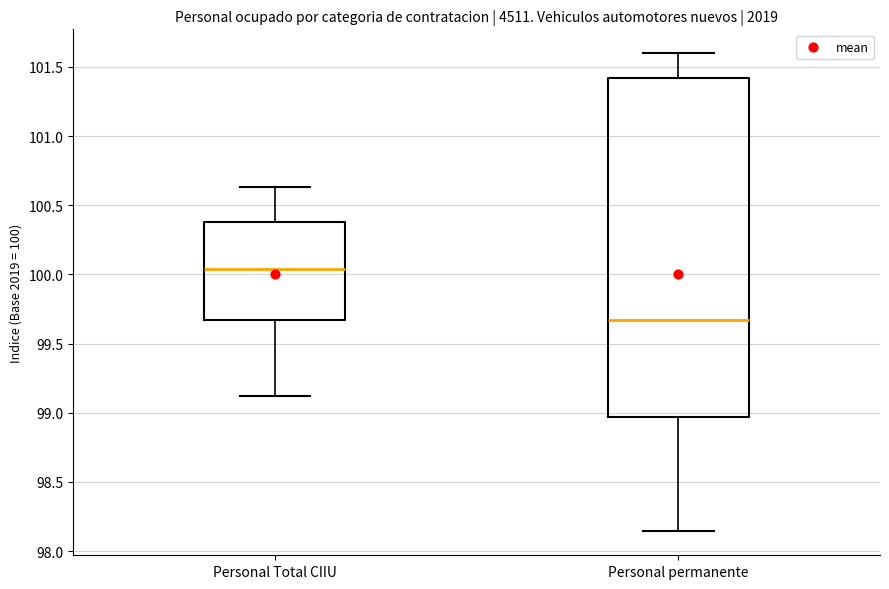

Where is the lower edge of the box for Personal Total CIIU on the y-axis? The values are not printed on the chart, so give them approximately, as read against the axis.

99.65